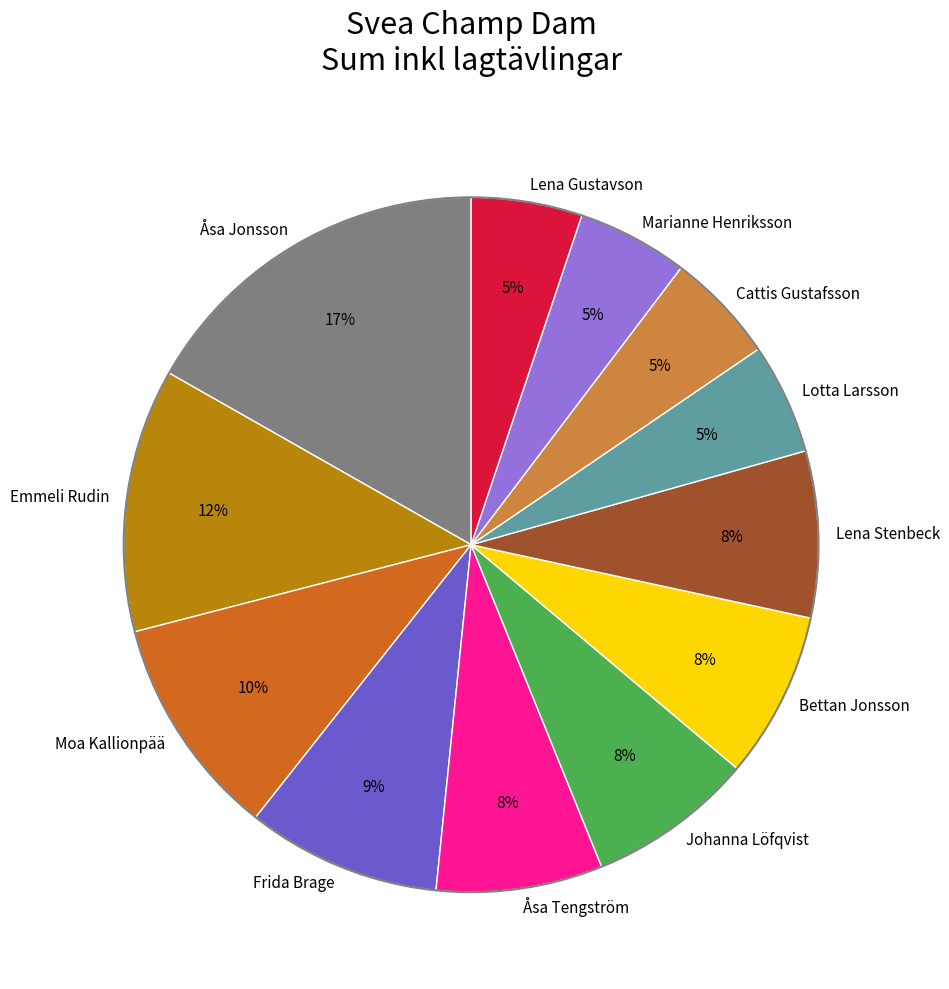

To the nearest percent, what percentage of the pie is Cattis Gustafsson?

5%